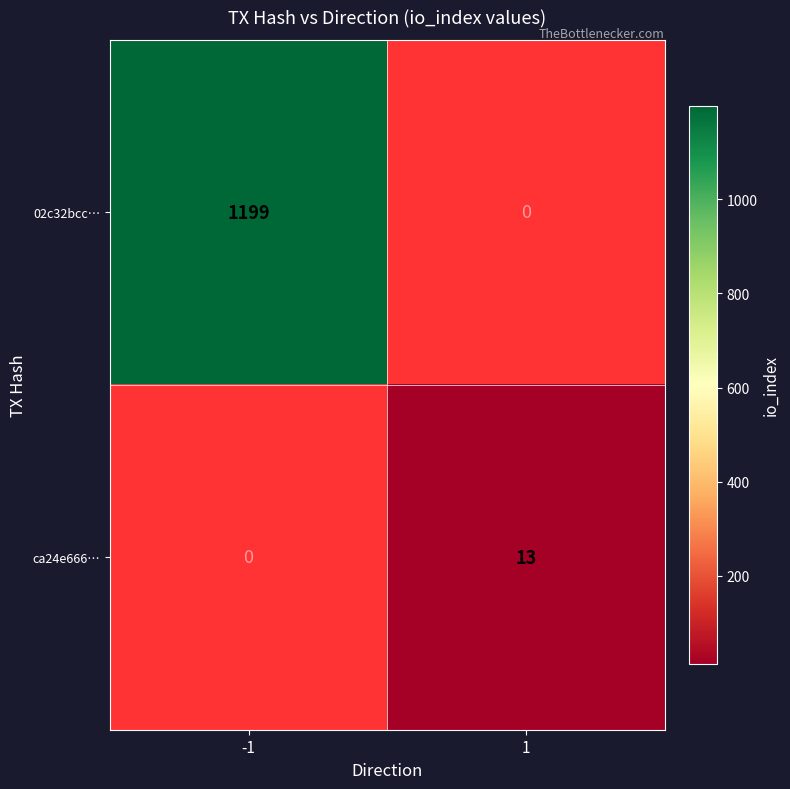

At how many categories does at least one series exceed 80?

1